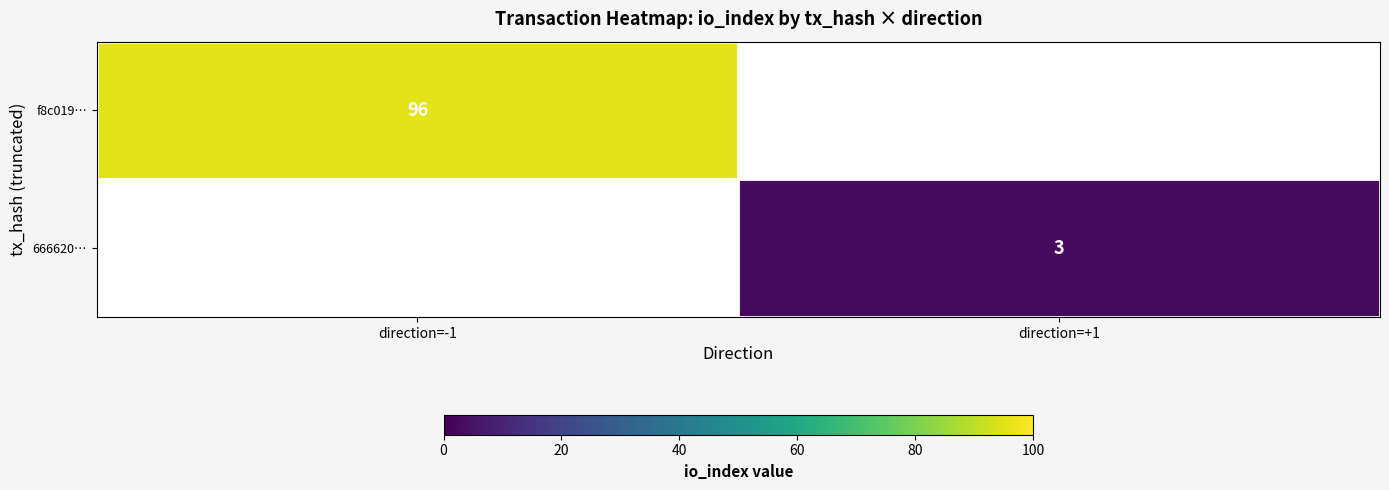

Is the value of f8c019… at direction=-1 greater than the value of 666620… at direction=+1?

Yes